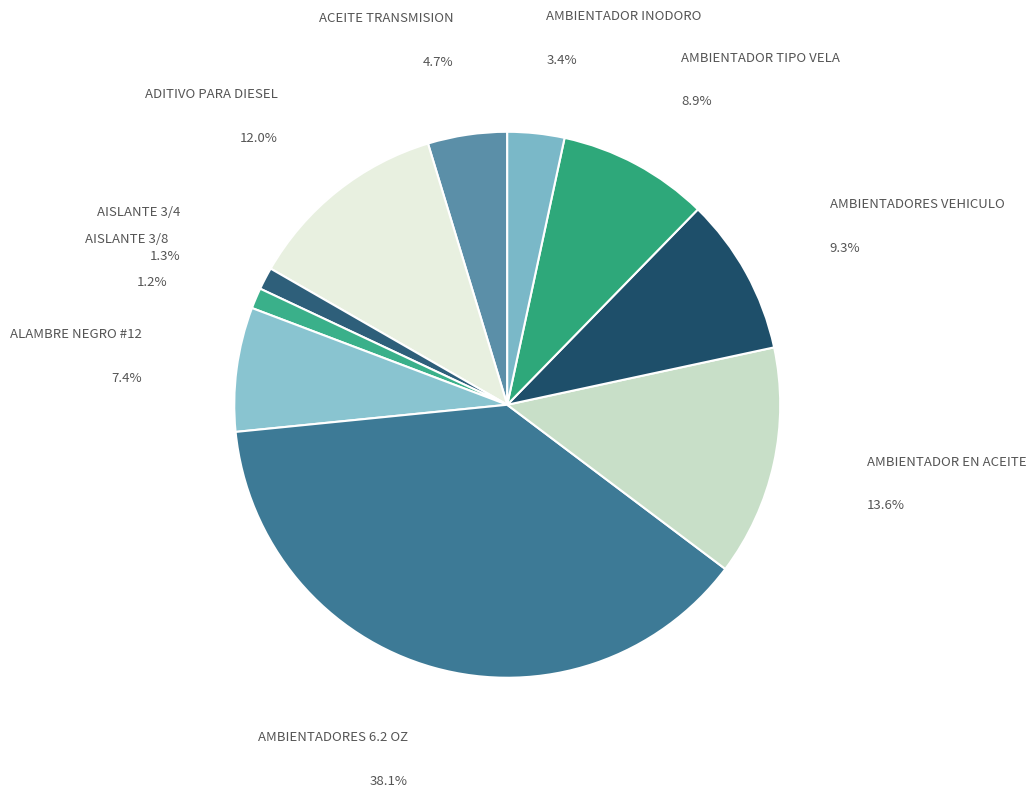

How many segments does this pie chart have?

10